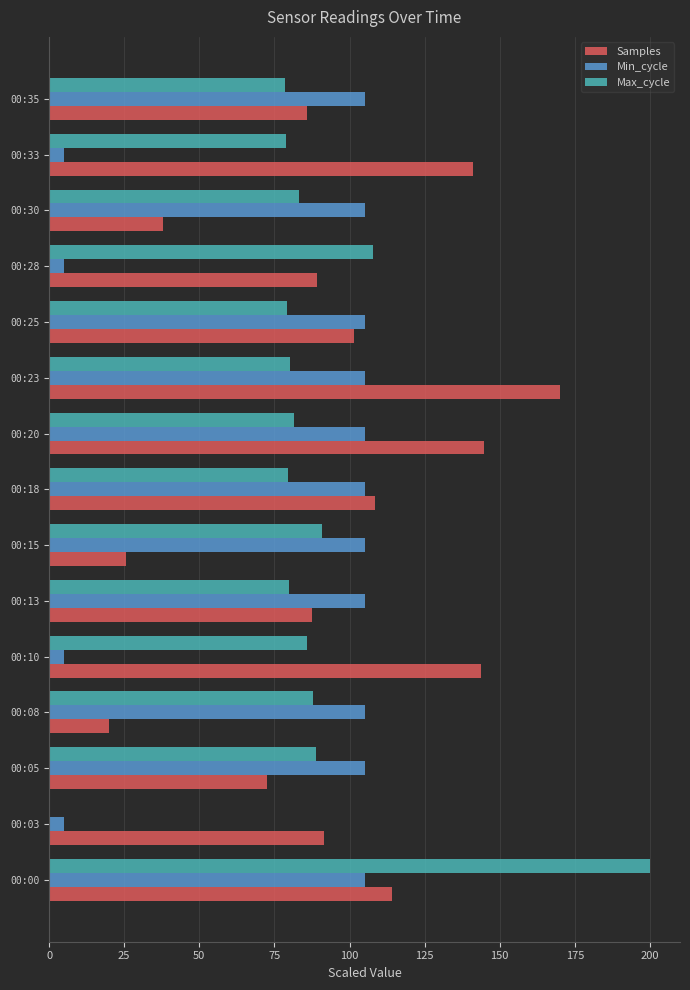

The Min_cycle series shows 105.0 at 00:25. True or false?

True